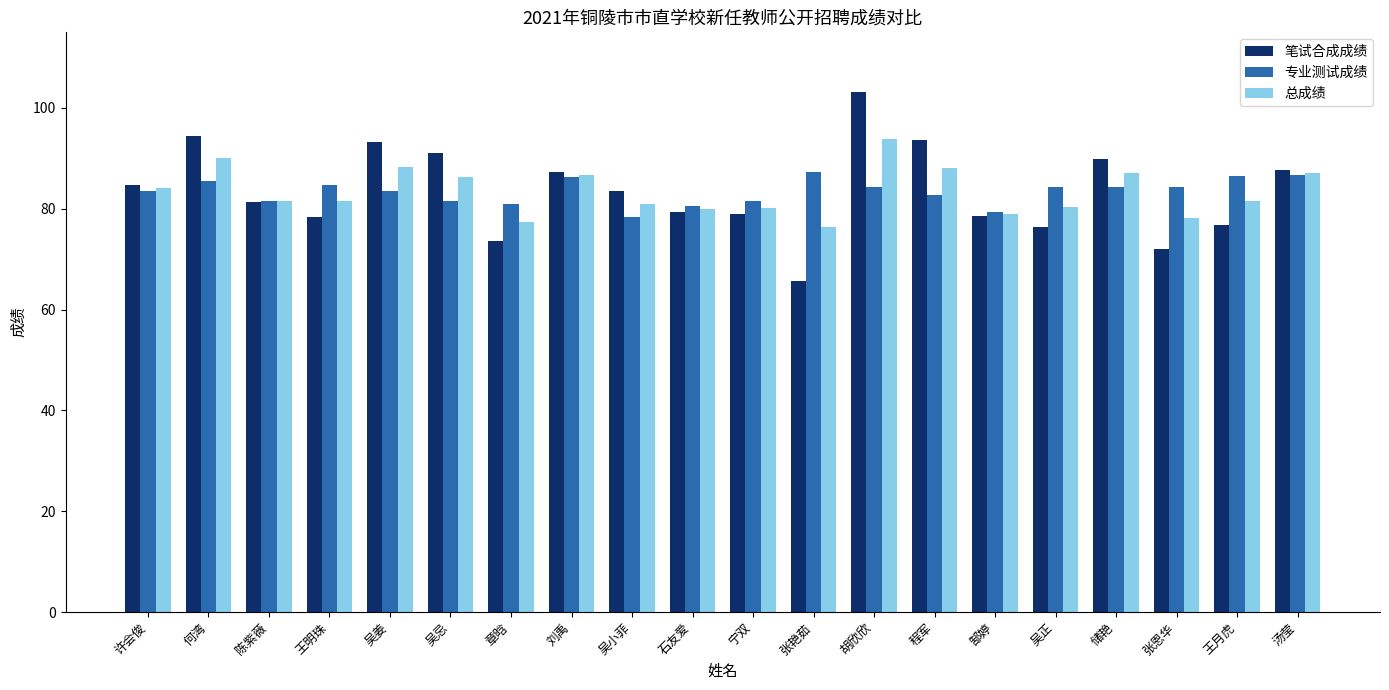

What is the approximate value of 笔试合成成绩 at 刘禹?

87.3